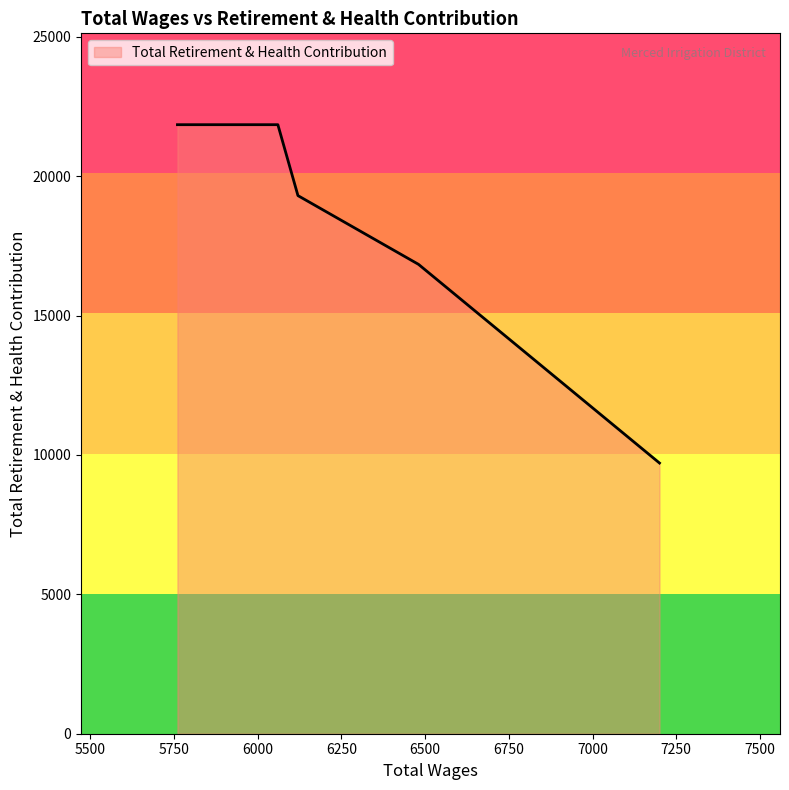

How many values are below 19300?

2